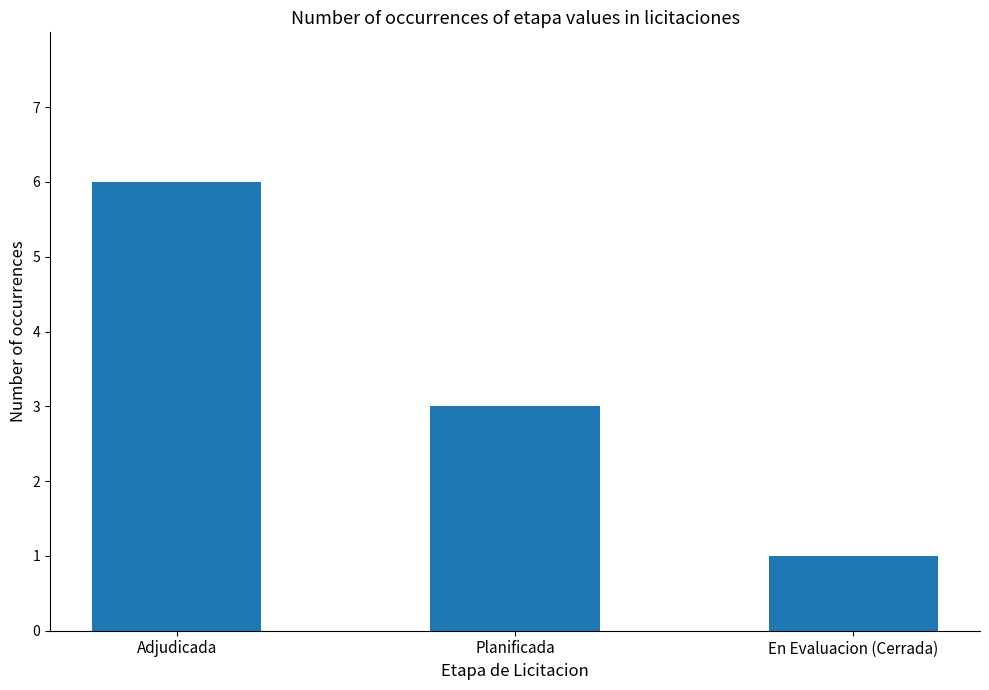

List the labels in order of value, largest first.

Adjudicada, Planificada, En Evaluacion (Cerrada)